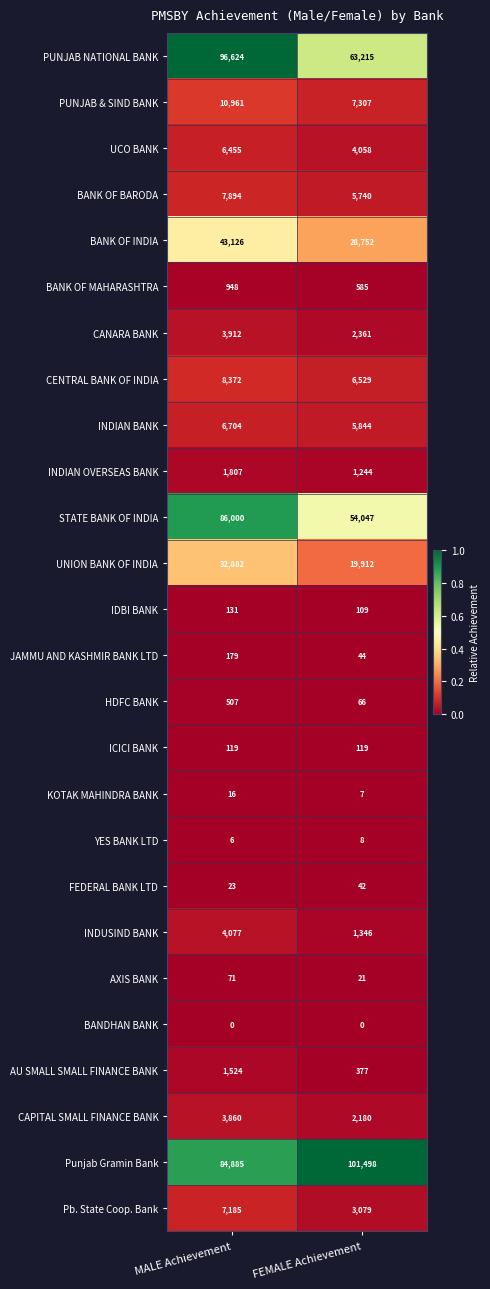

Is it true that PUNJAB NATIONAL BANK equals 14788 at FEMALE Achievement?

False